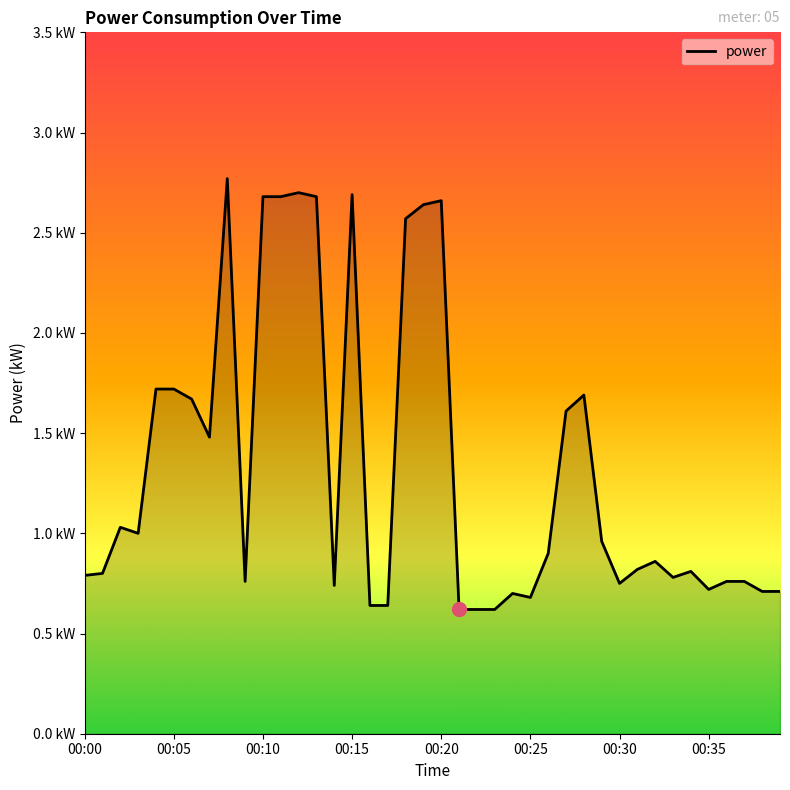

Is this an area chart (filled region under the line)?

Yes